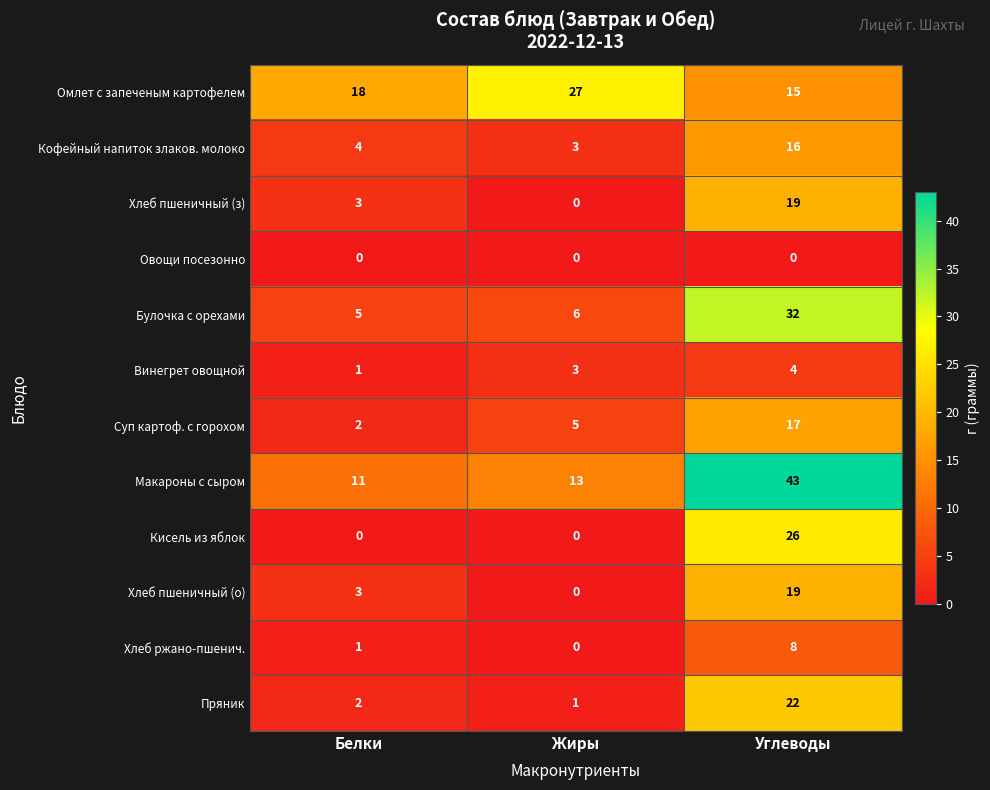

What is the maximum value shown in the chart?

43